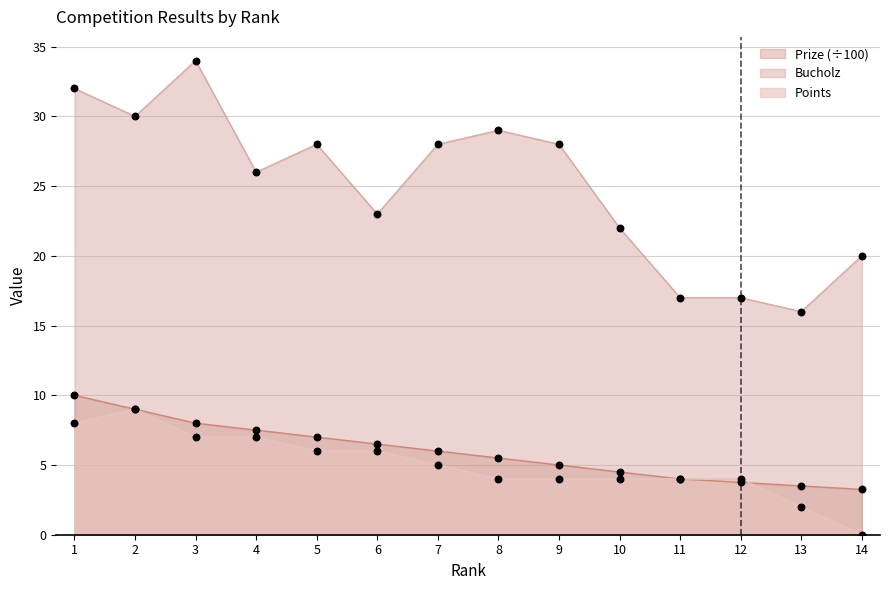

What are all the series names shown in the legend?

Prize (÷100), Bucholz, Points